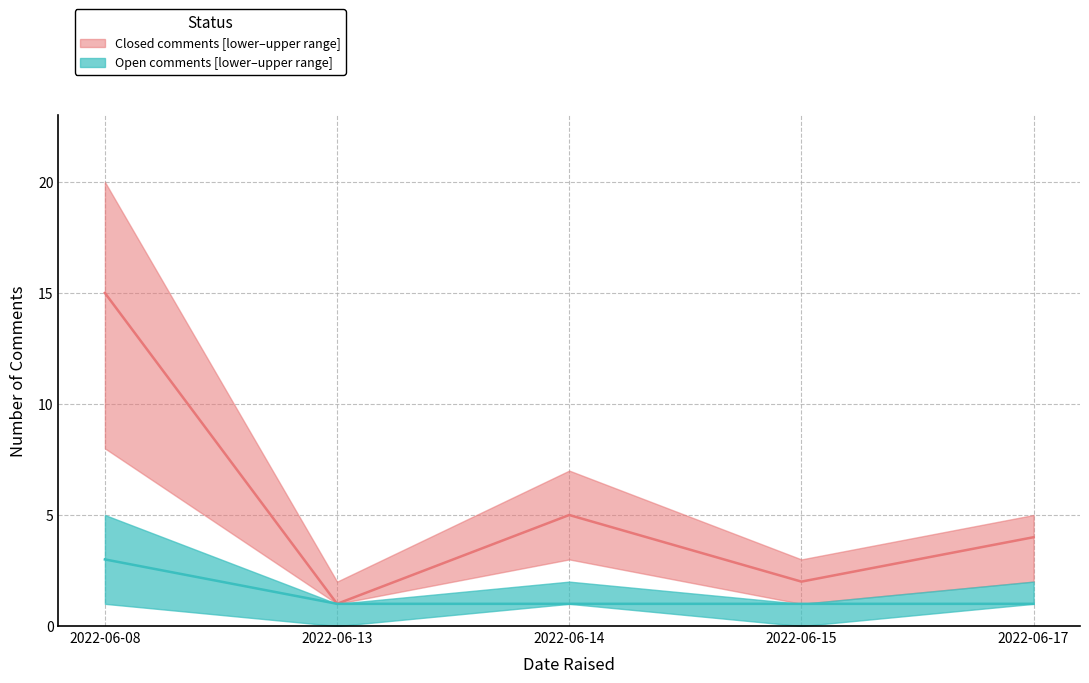

Is this an area chart (filled region under the line)?

No